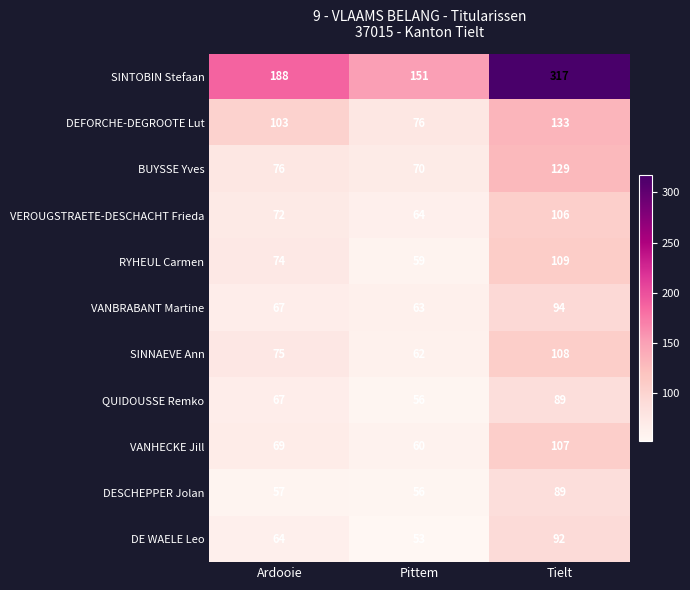

Which category has the lowest value across all series?

Pittem